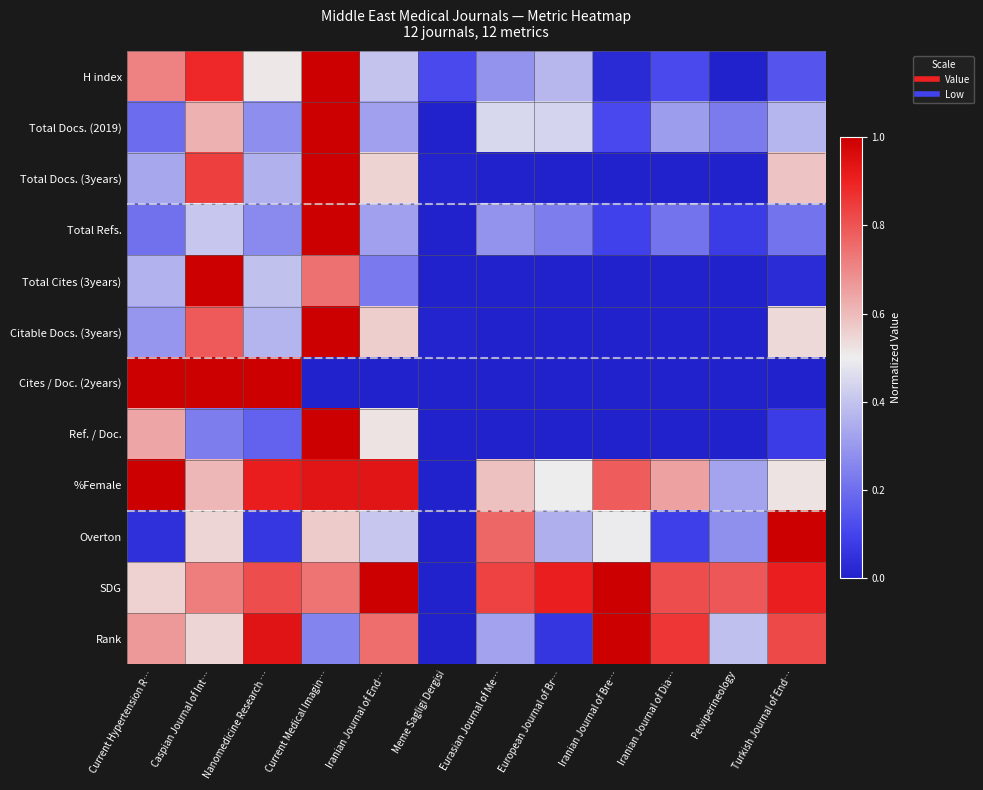

Between Iranian Journal of Bre… and Pelviperineology, which is larger?

Iranian Journal of Bre…